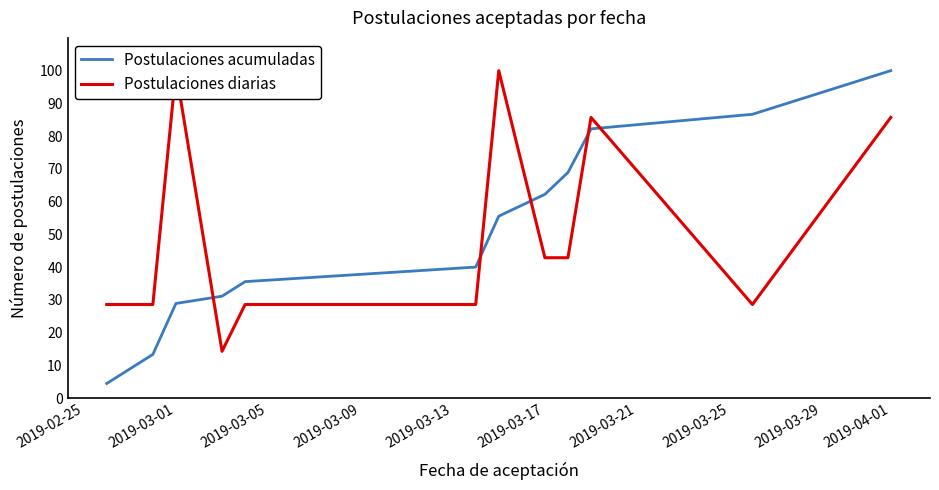

Which series has the largest range (max minus min)?

Postulaciones acumuladas